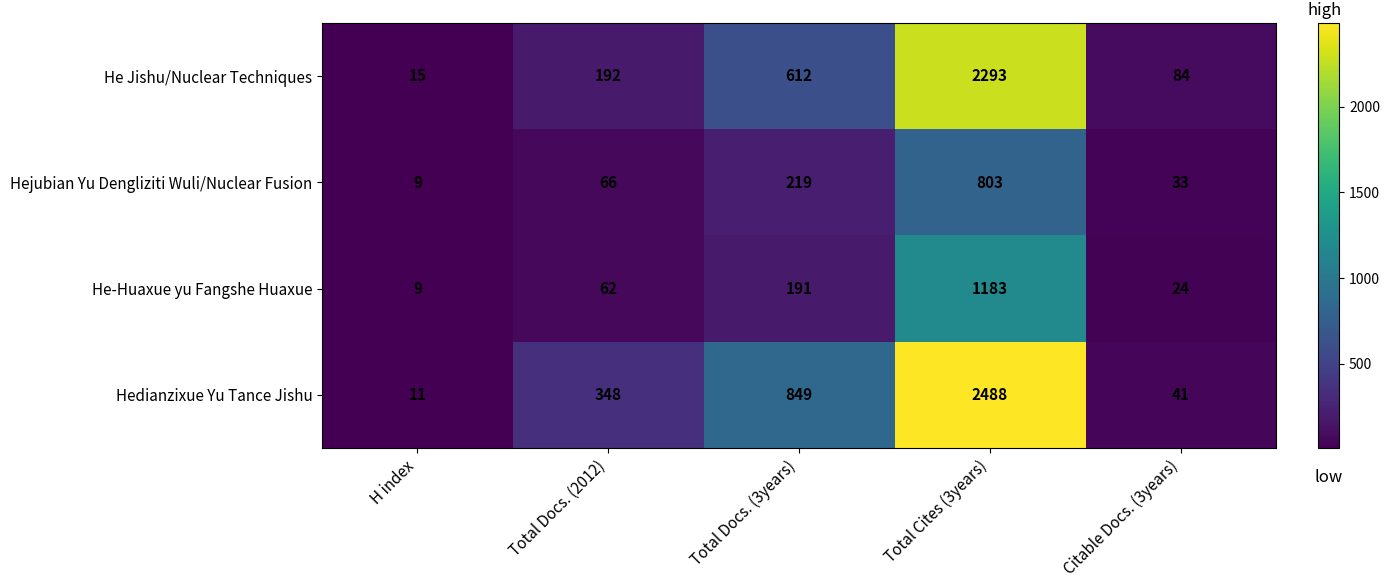

What is the smallest value displayed?

9